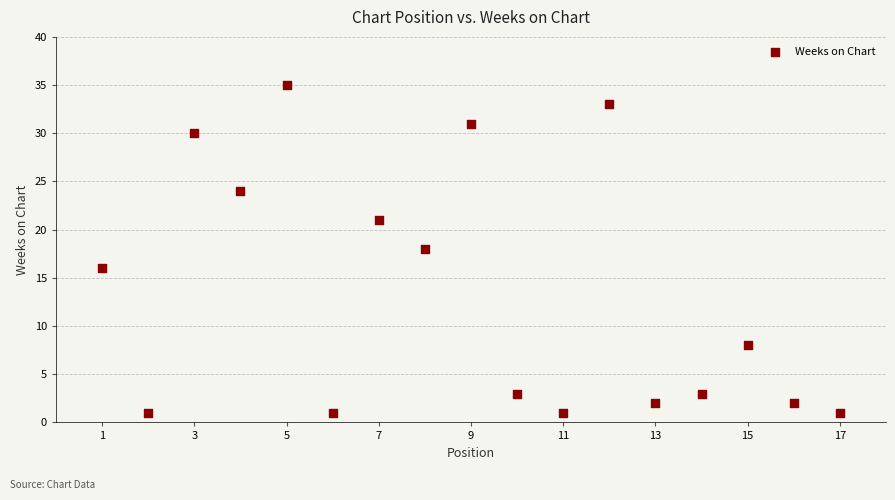

What is the range of Y values (max minus min)?

34